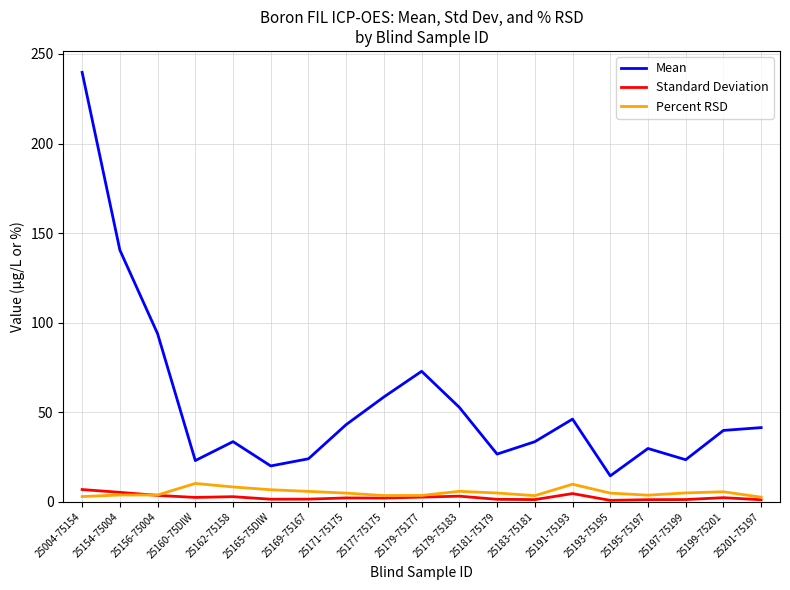

Which series has the widest spread of values?

Mean